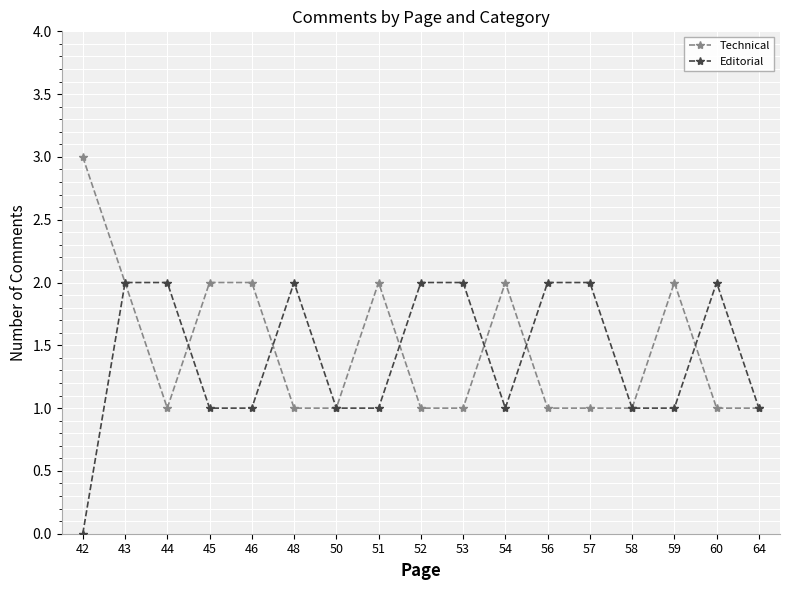

At which category is the sum across all series the highest?

43